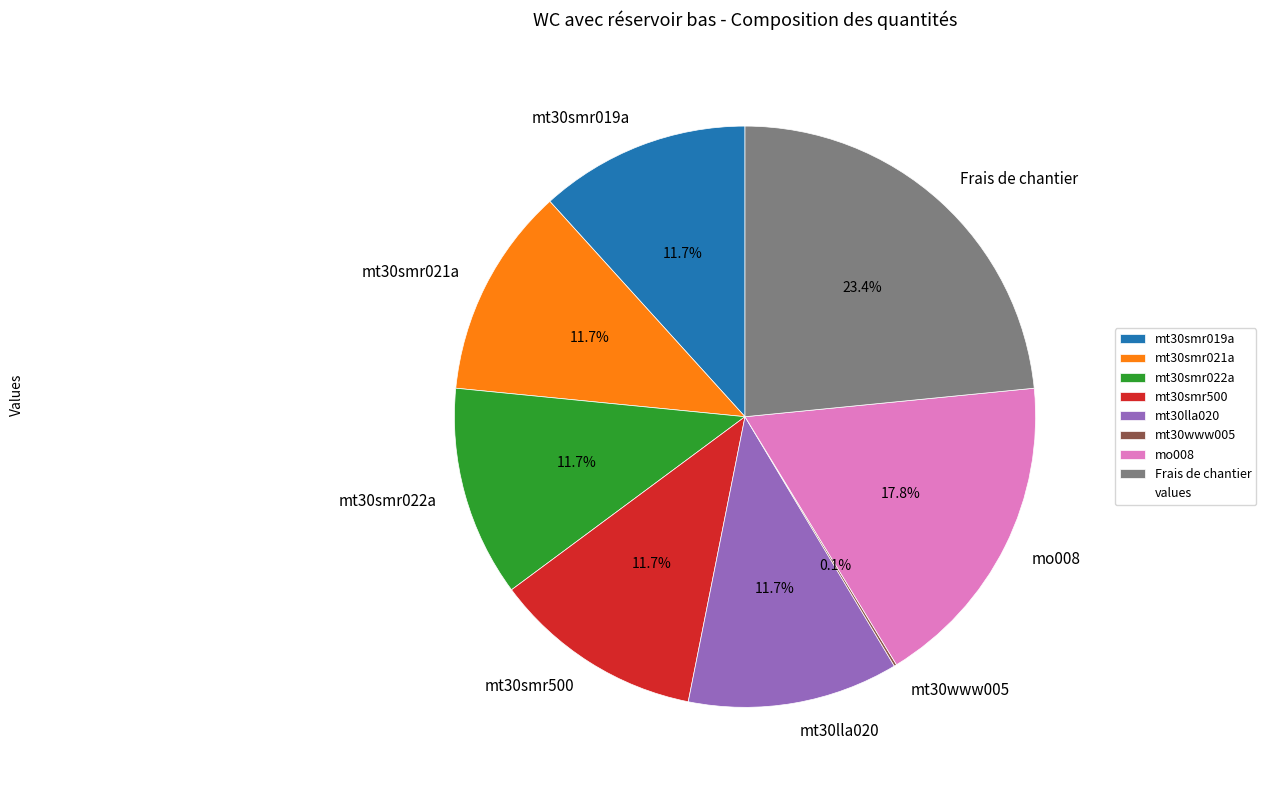

Which category has the biggest portion of the pie?

Frais de chantier